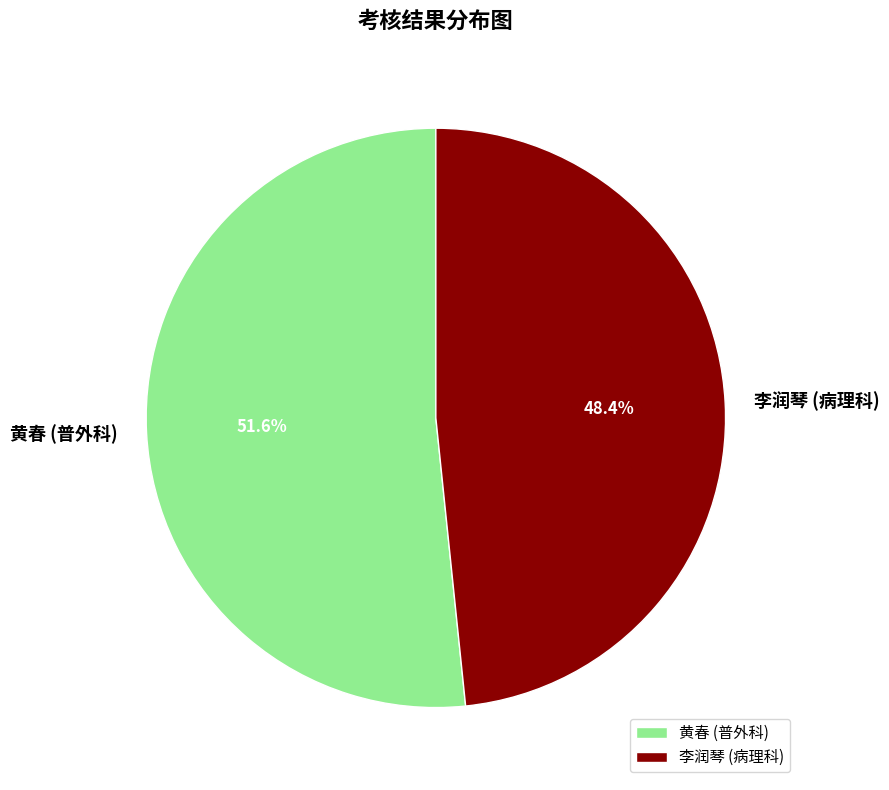

Which category has the smallest portion of the pie?

李润琴 (病理科)